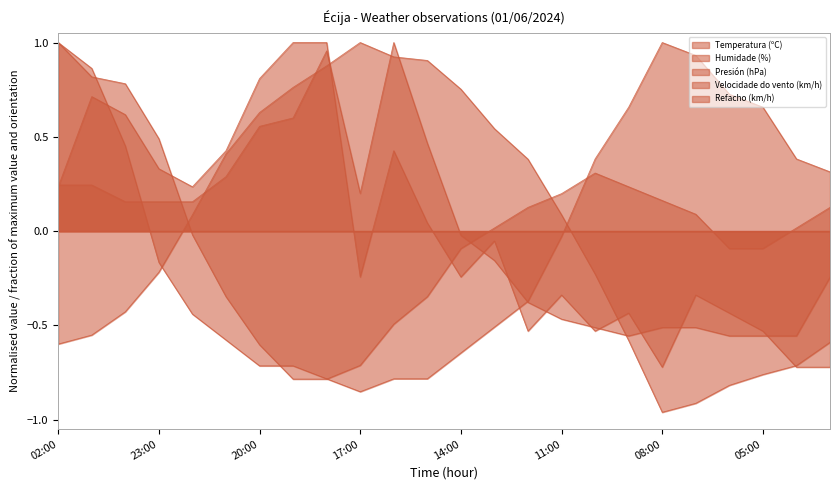

What is the label of the 17th point from the left?

10:00